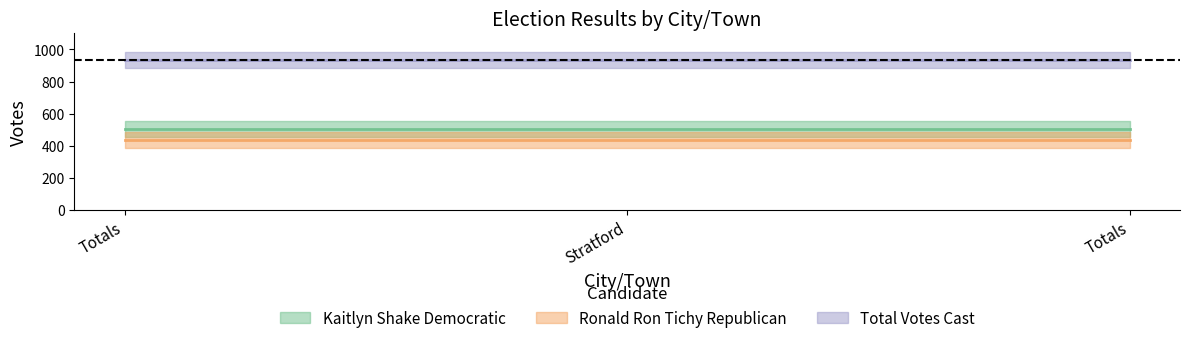

Rank the categories by Total Votes Cast value from lowest to highest.

Totals, Stratford, Totals